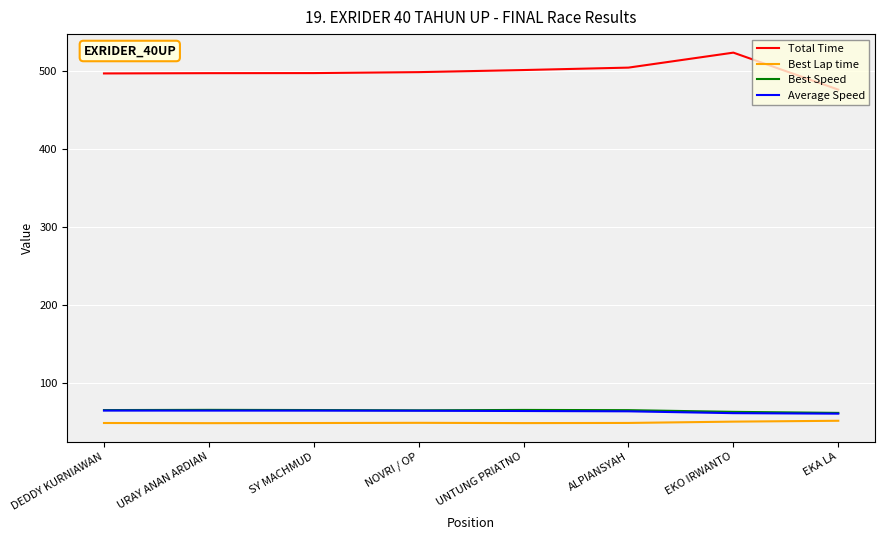

What is the maximum value shown in the chart?

523.8